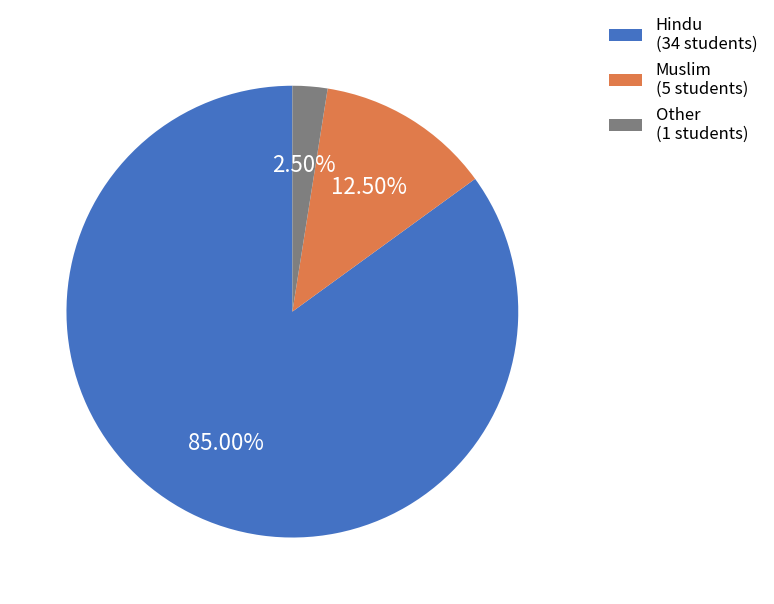

Count the number of slices in the pie.

3